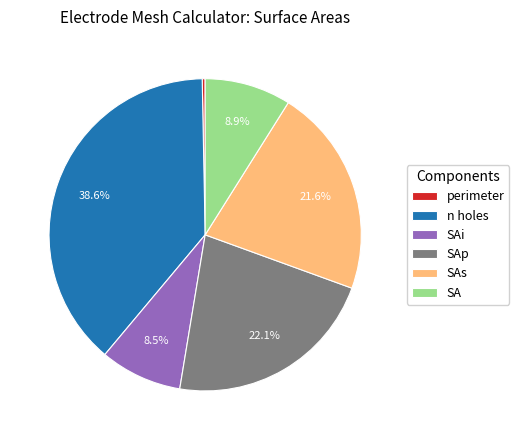

What percentage is NOT represented by SAi?

91.5%